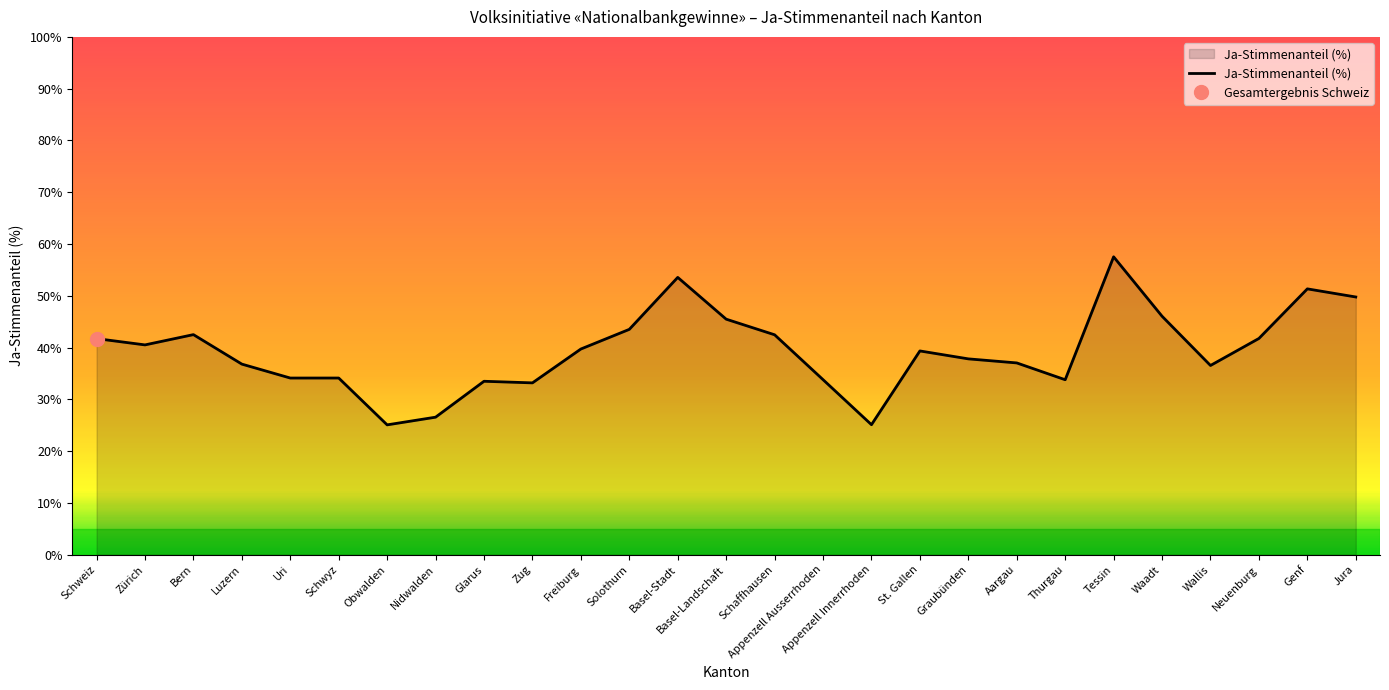

The value at St. Gallen is 54.1. True or false?

False